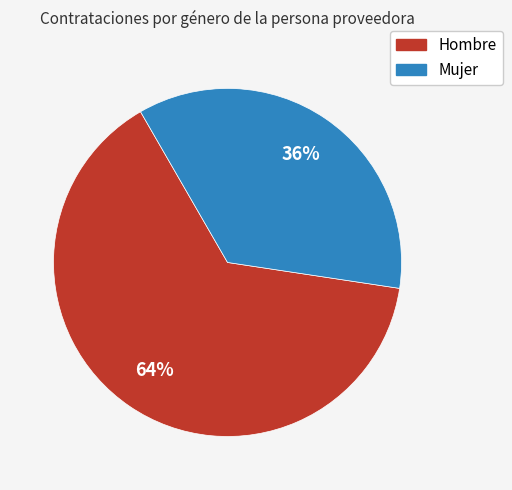

To the nearest percent, what portion does Hombre represent?

64%